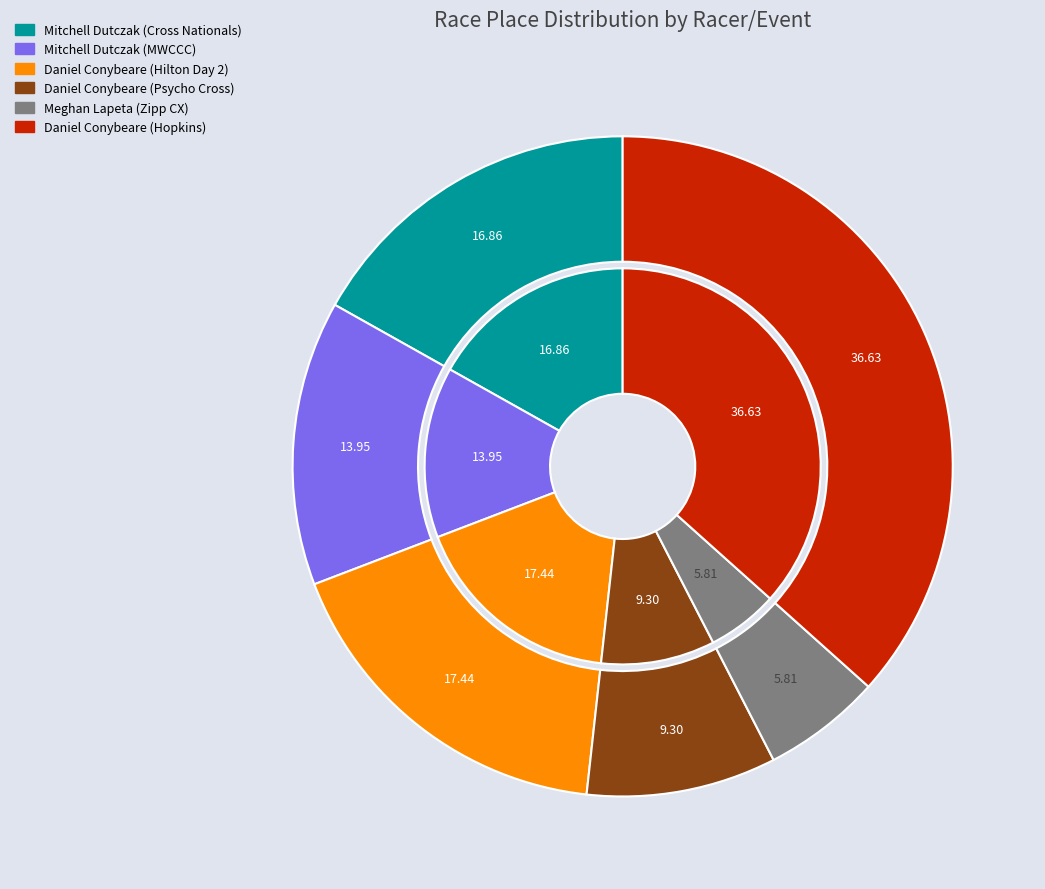

True or false: Daniel Conybeare (Hopkins) accounts for 37% of the total.

True